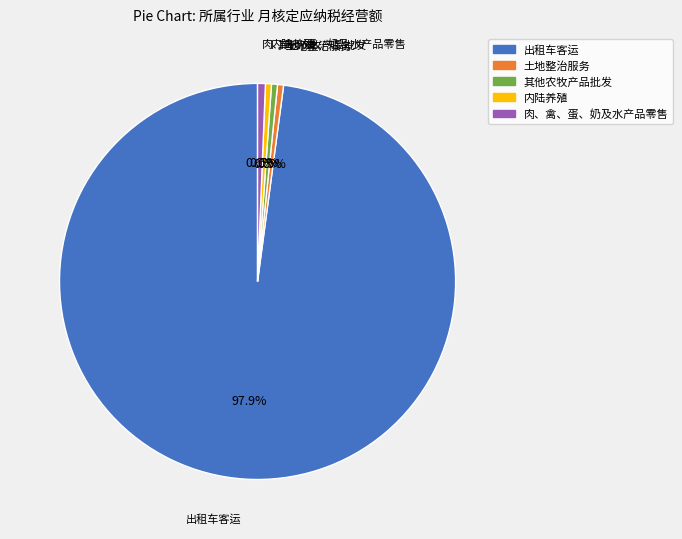

How many slices are in this pie chart?

5